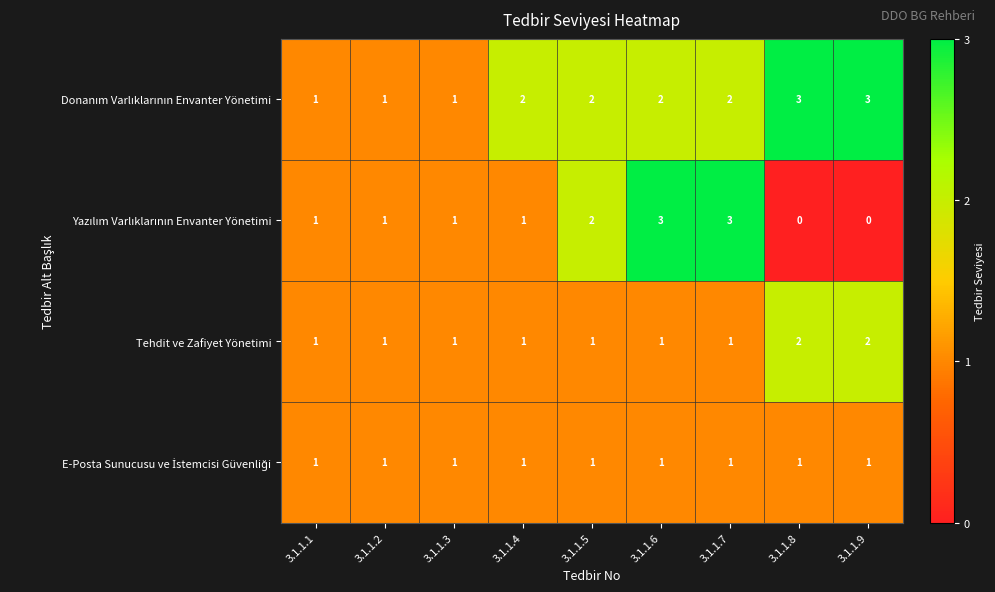

At how many categories does at least one series exceed 0?

9